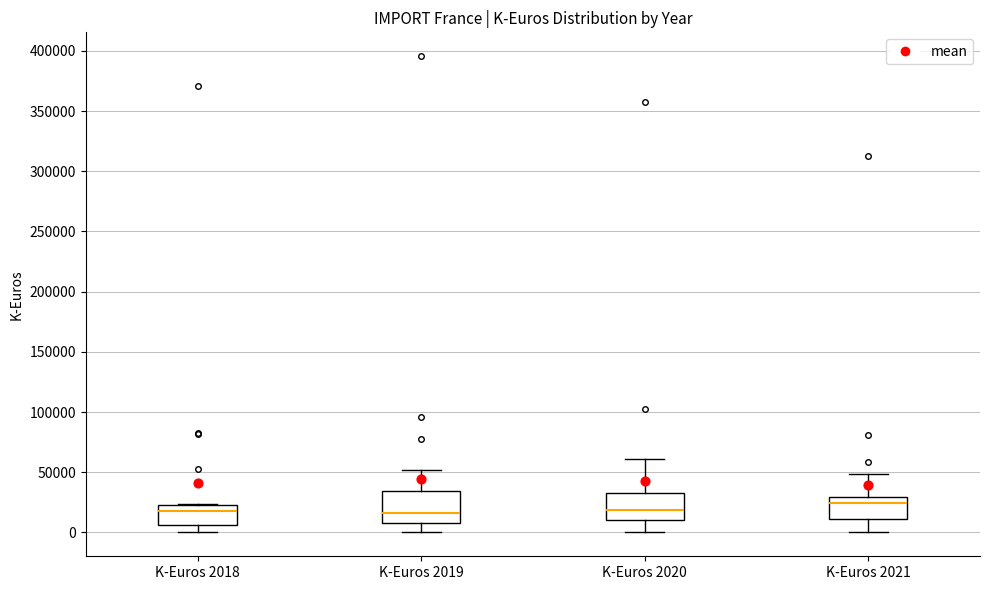

Where is the upper edge of the box for K-Euros 2020 on the y-axis? The values are not printed on the chart, so give them approximately, as read against the axis.

35000